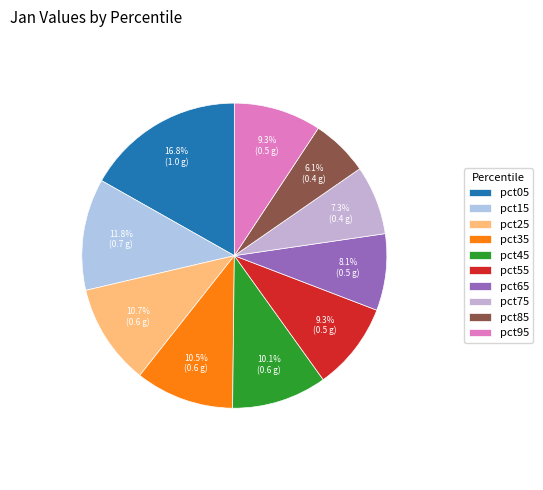

How many slices are in this pie chart?

10